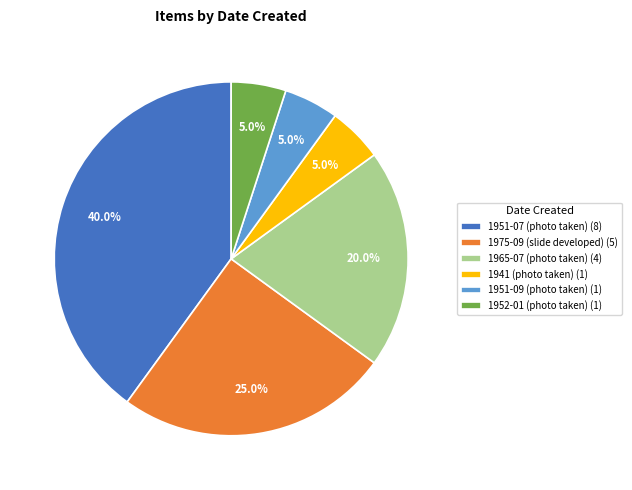

What percentage is the 1952-01 (photo taken) slice, to the nearest percent?

5%